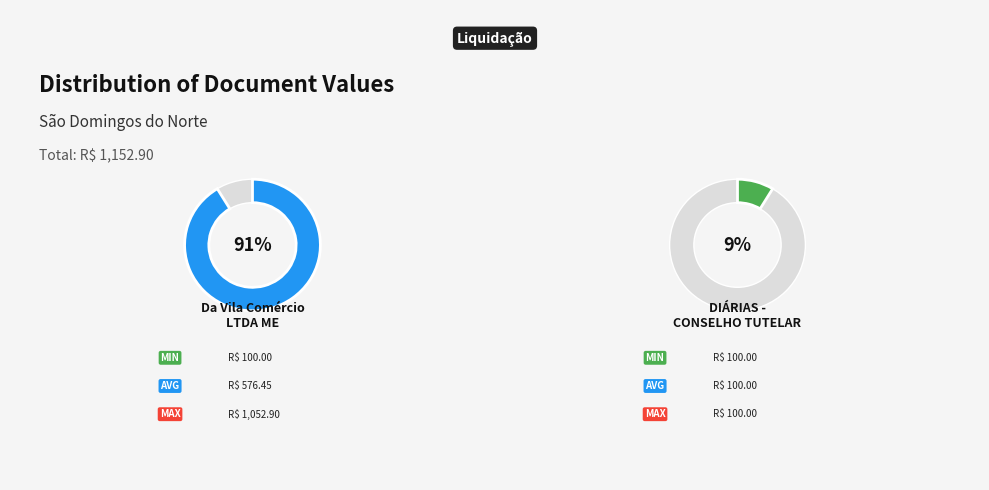

Which category has the smallest portion of the pie?

DIÁRIAS - CONSELHO TUTELAR (9269215)